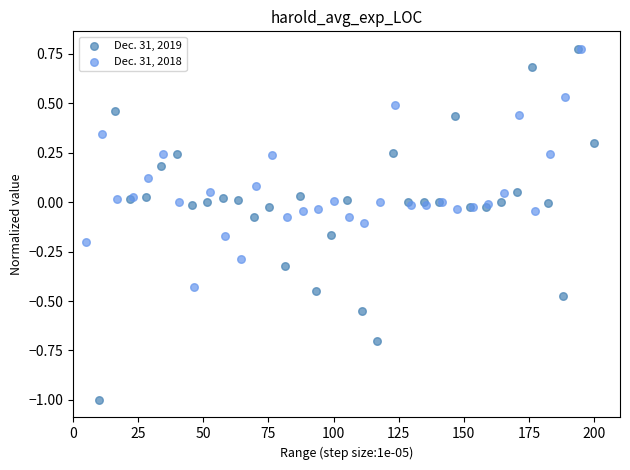

Which series has the widest spread of Y values?

Dec. 31, 2019